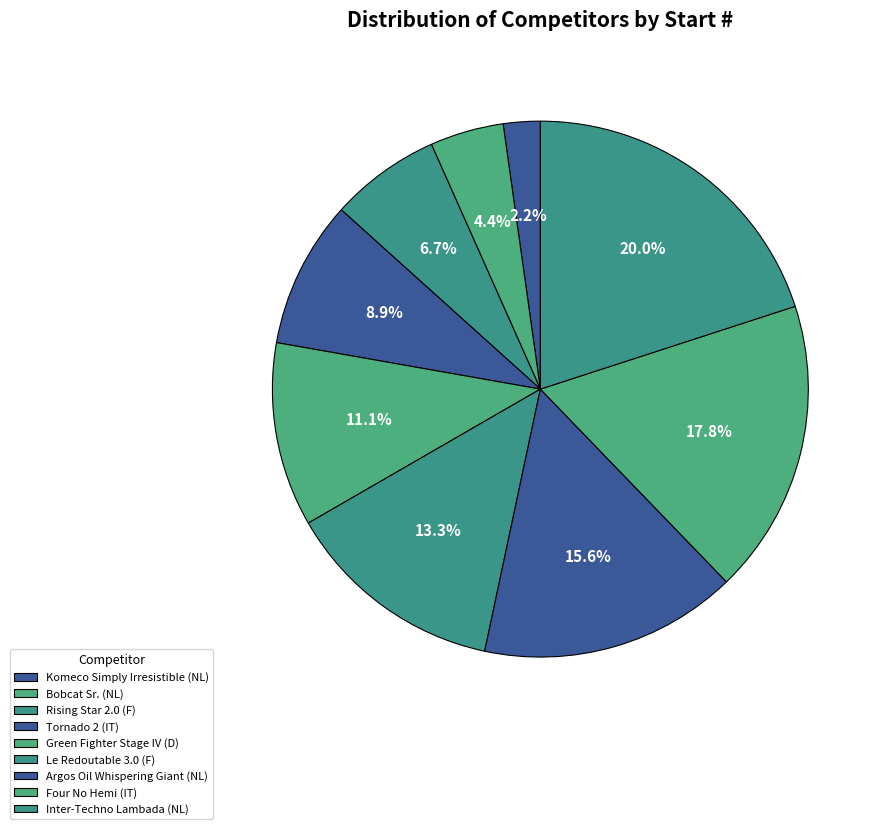

To the nearest percent, what is the average slice percentage?

11%